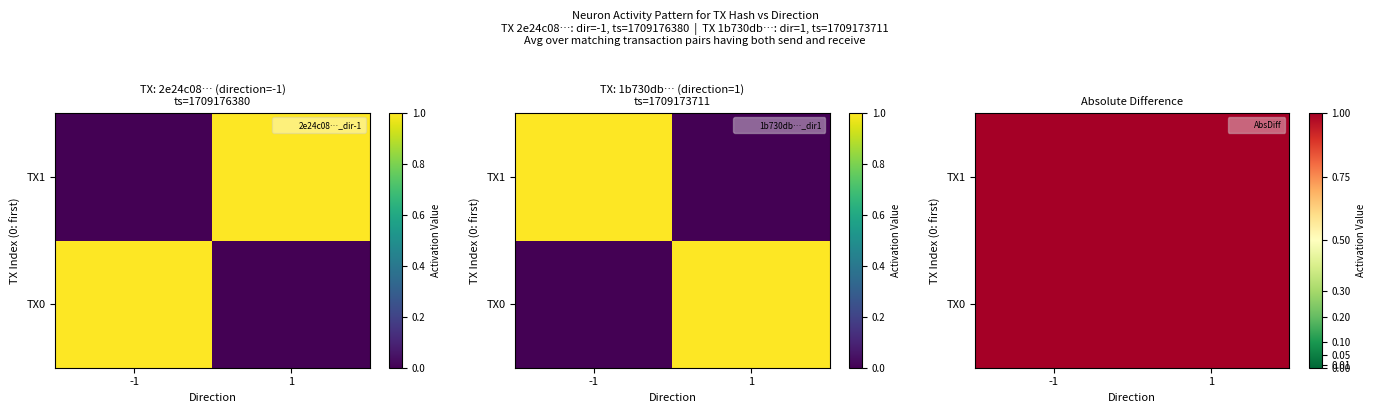

At which label does TX0 reach its peak?

-1